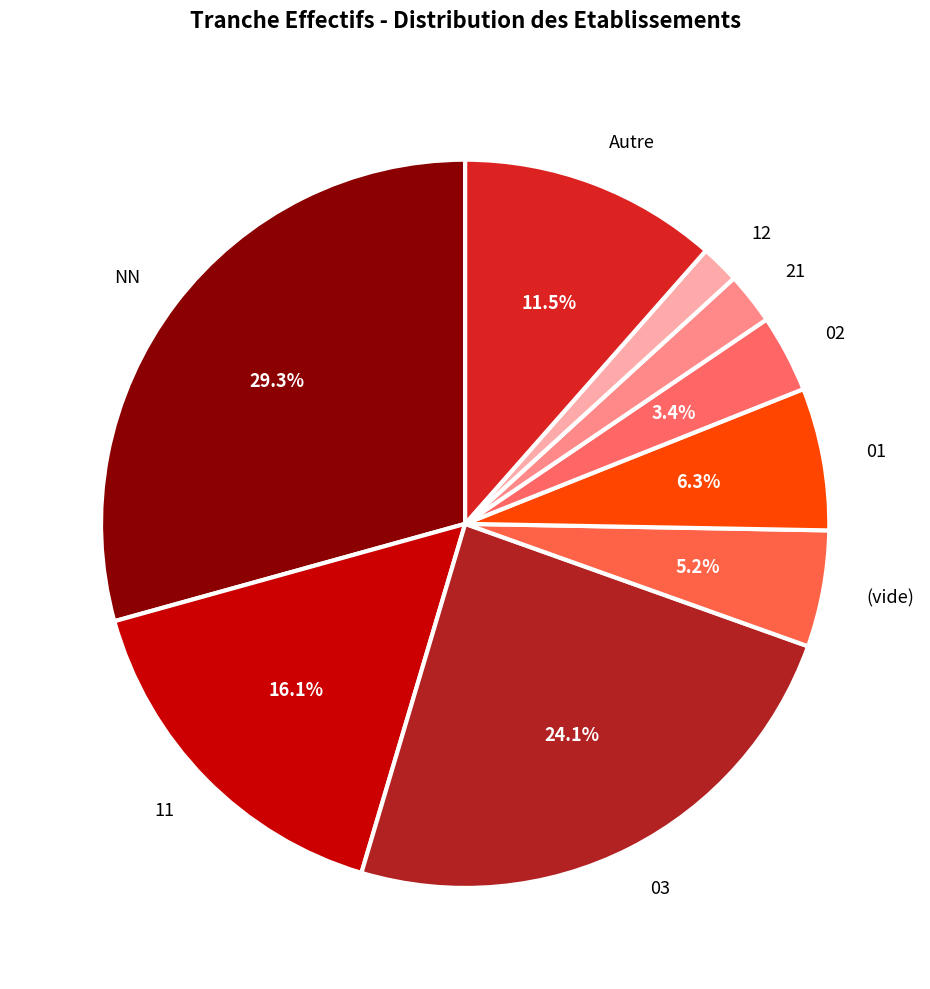

Does NN account for over 50% of the chart?

No